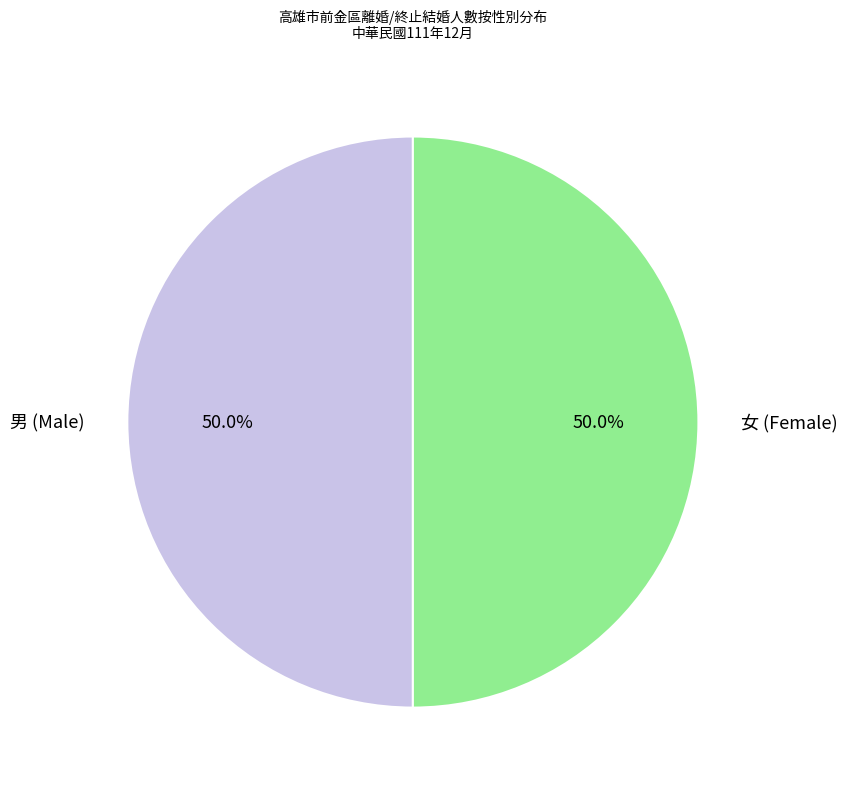

What is the ratio of the value at 男 (Male) to the value at 女 (Female)?

1.0